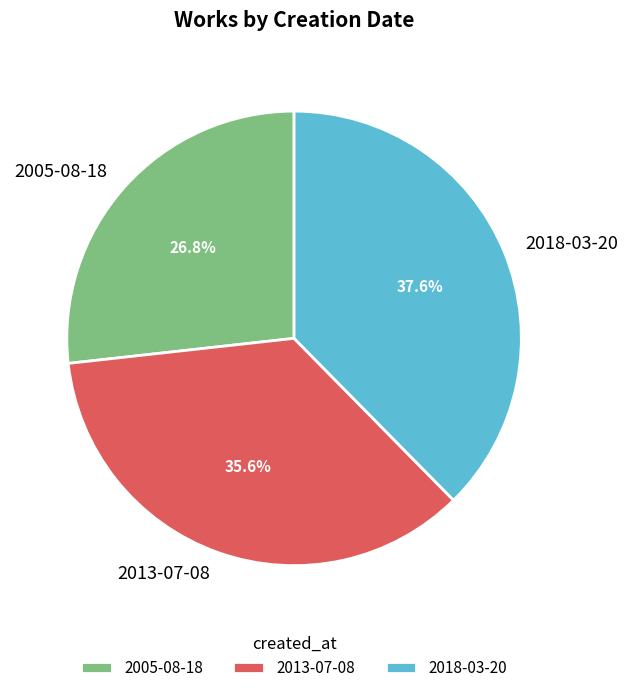

Is there any slice that represents more than half of the pie?

No